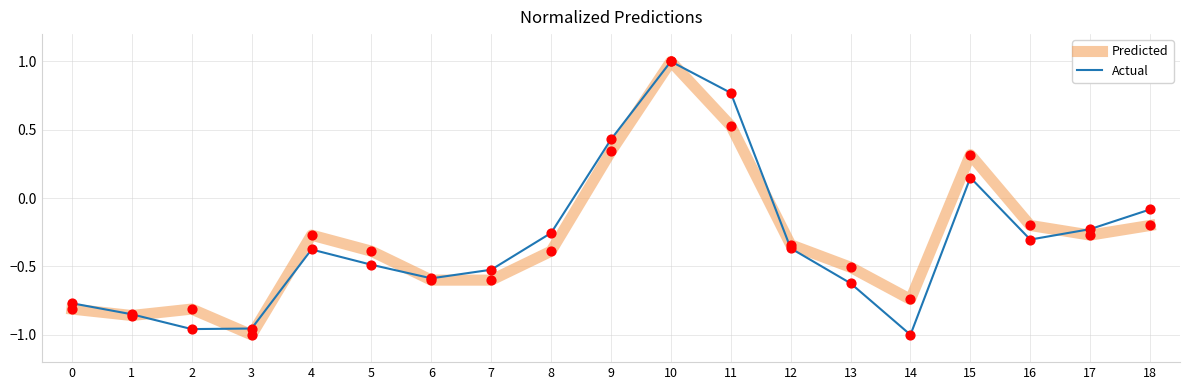

Which series changed the most between 0 and 17?

Actual